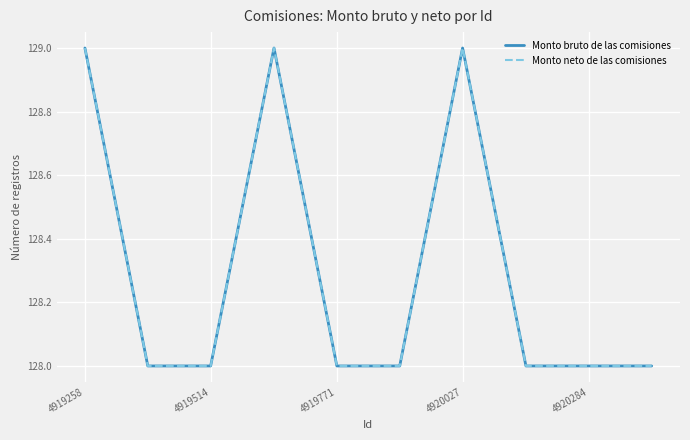

True or false: Monto neto de las comisiones has more than 1 points higher than both neighbors.

True